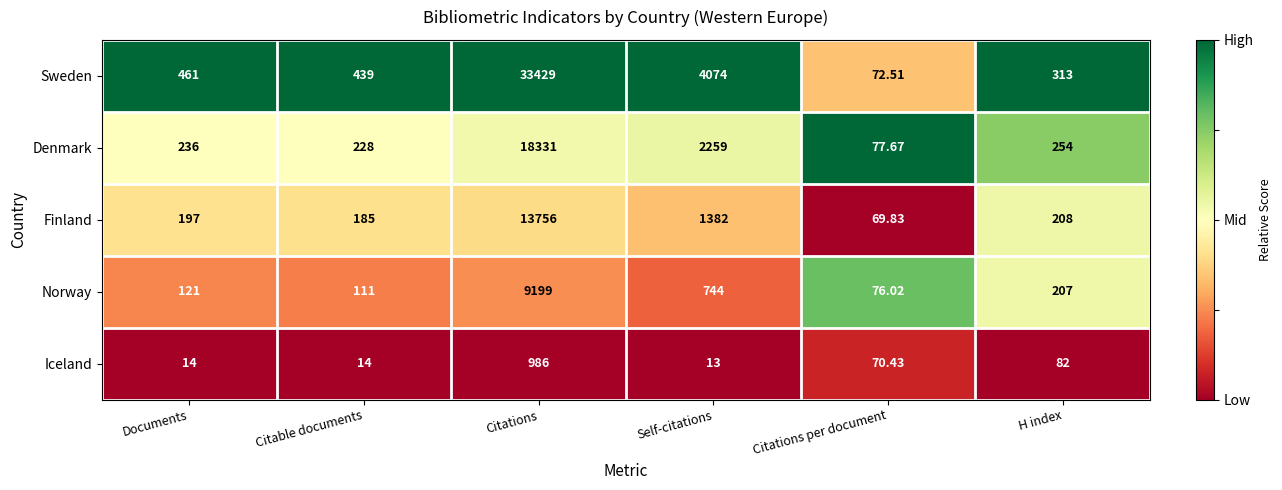

Which series has the largest total across all categories?

Sweden